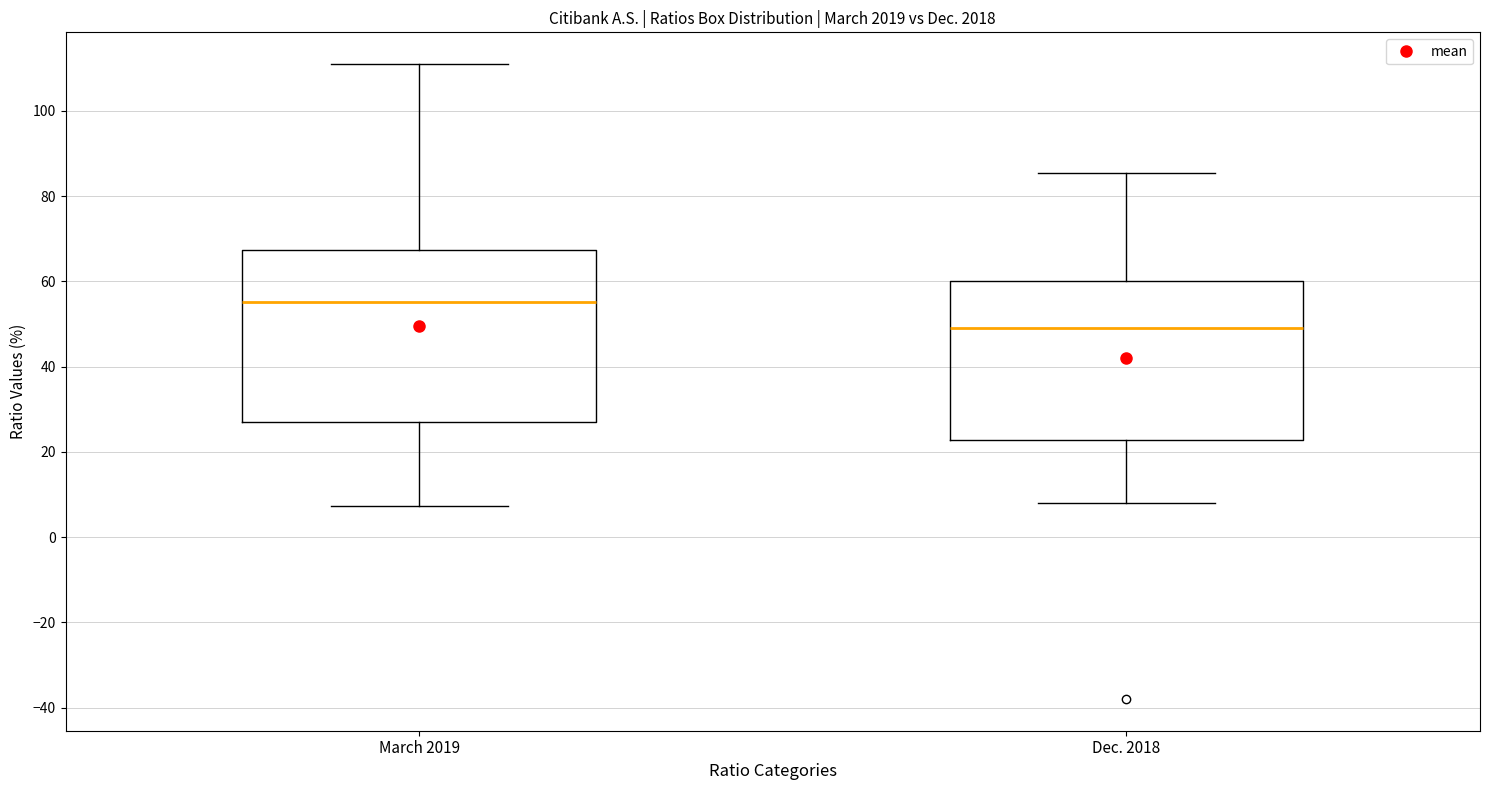

Reading left to right, transcribe this box plot: for each box, give where its median line is, the range the box spans, and where its two whiskers end, as read against the y-axis. The values are not printed on the chart, so give them approximately, as read against the axis.

March 2019: median 56, box 28 to 68, whiskers 8 to 110
Dec. 2018: median 50, box 22 to 60, whiskers 8 to 86